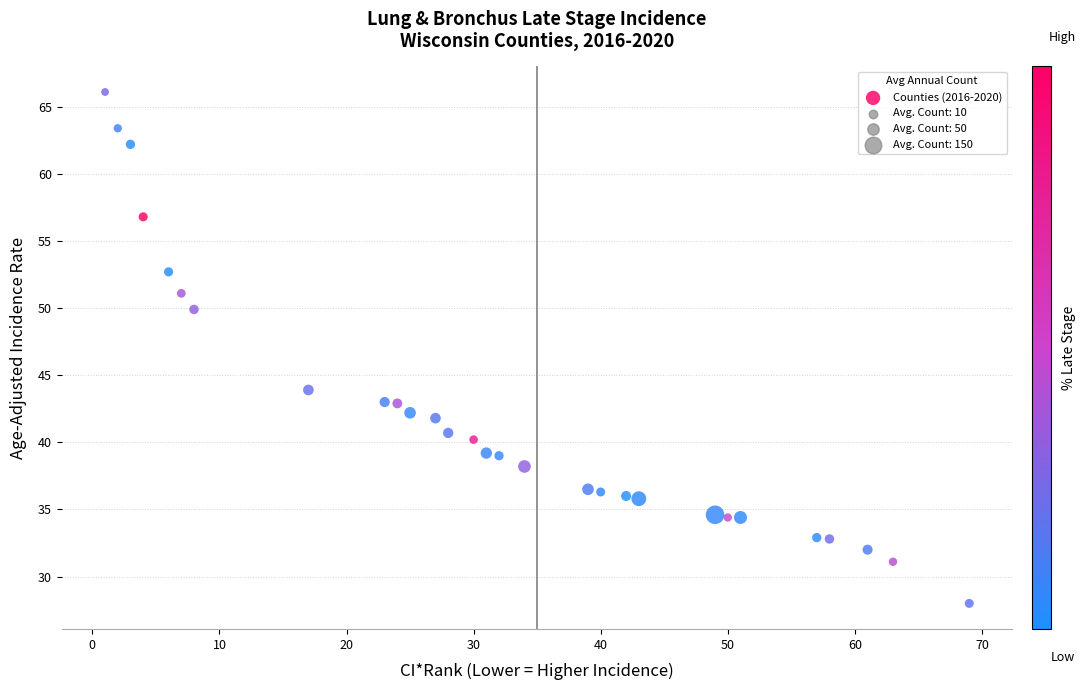

What is the range of X values (max minus min)?

68.0